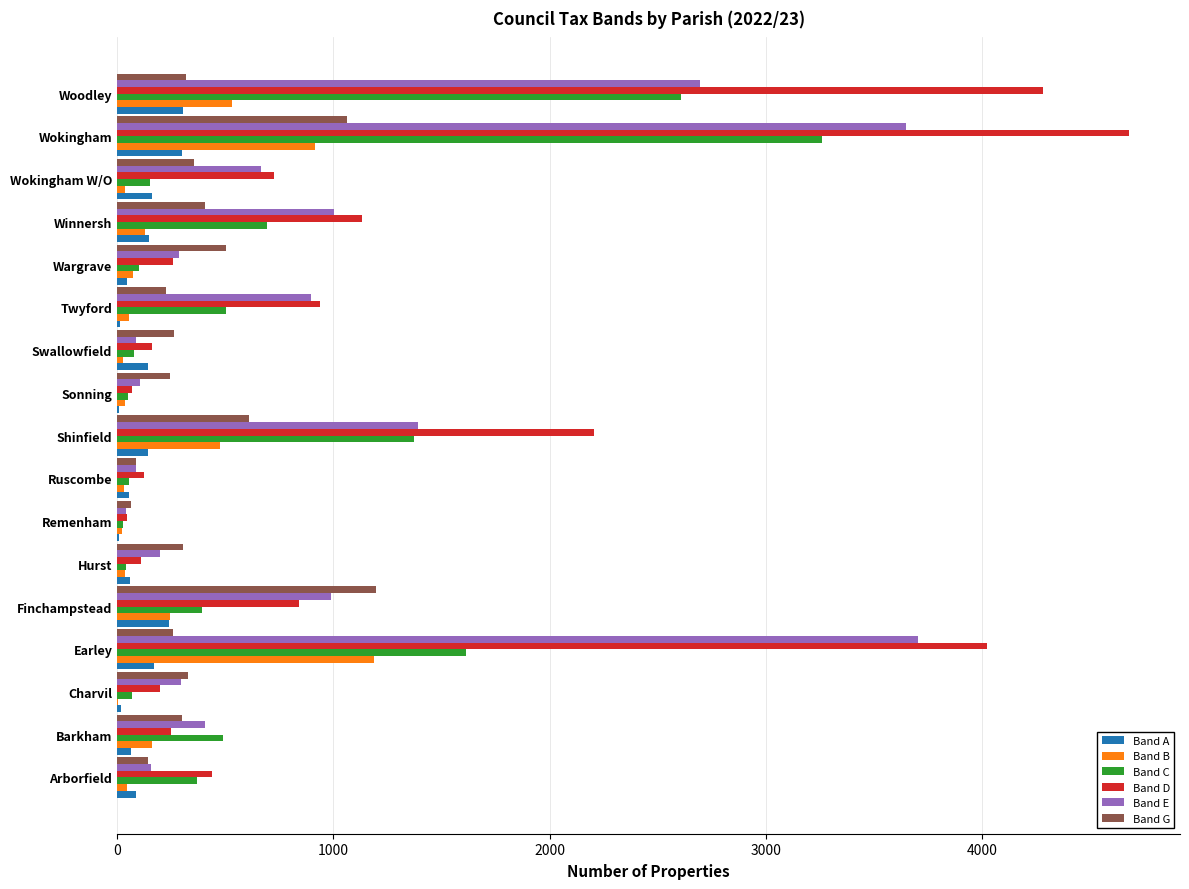

Is the value of Band E at Wargrave greater than the value of Band C at Woodley?

No